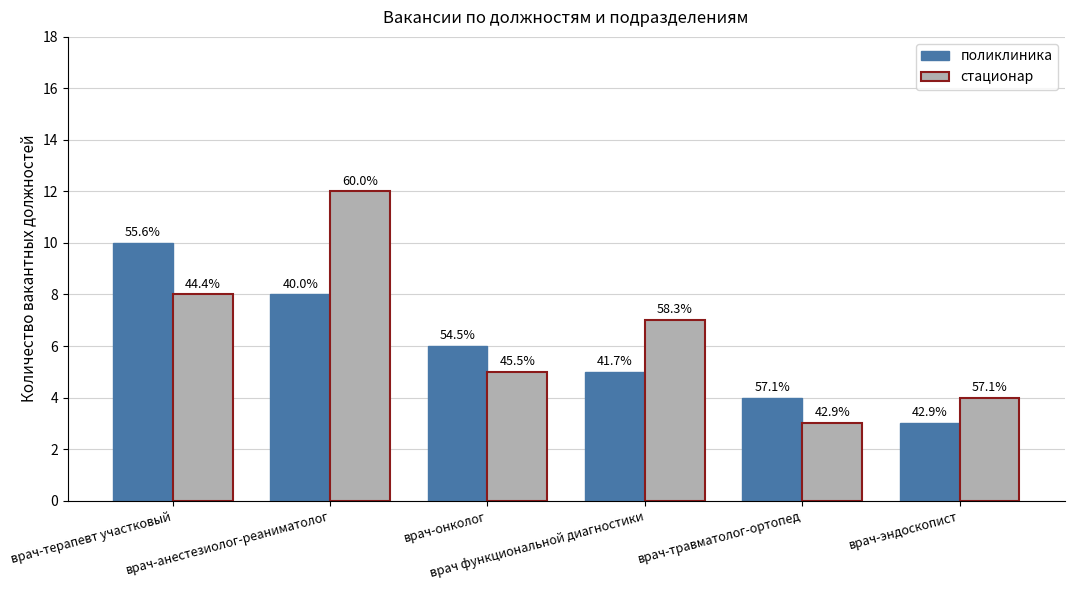

How many groups of bars are there?

6